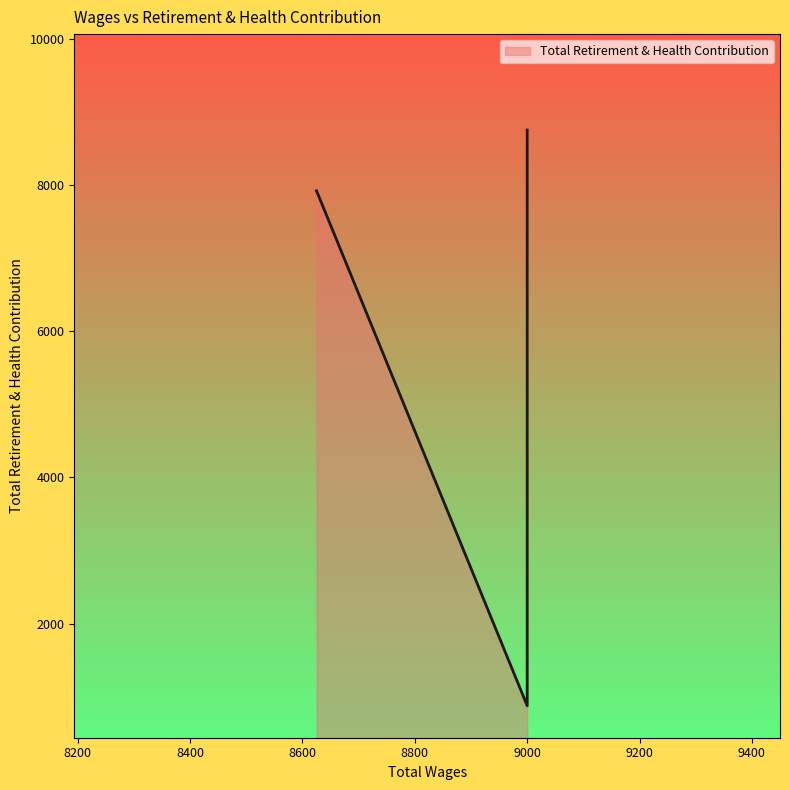

List the labels in order of value, smallest first.

9000.0, 9000.0, 8625.0, 9000.0, 9000.0